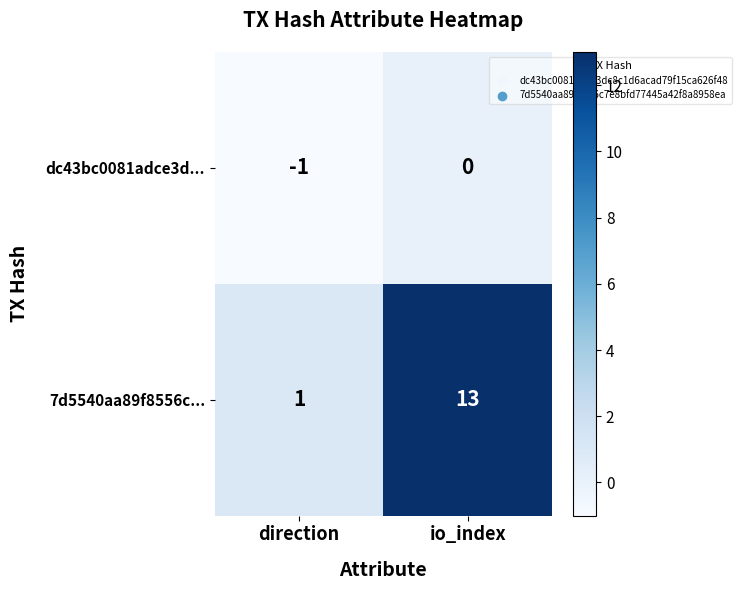

Which series has the largest total across all categories?

7d5540aa89f8556c...